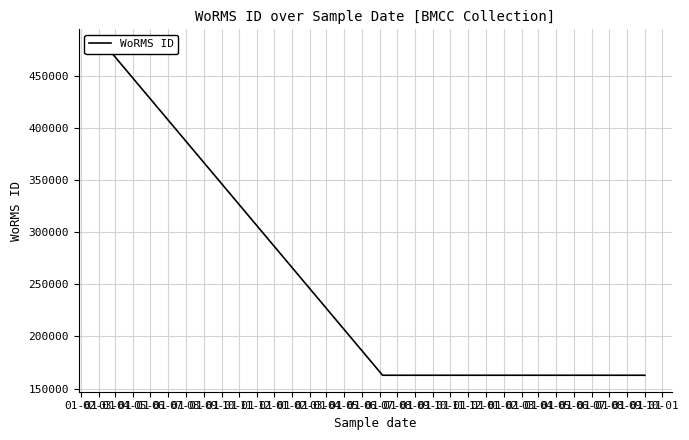

True or false: there are more than 2 points higher than both neighbors.

False